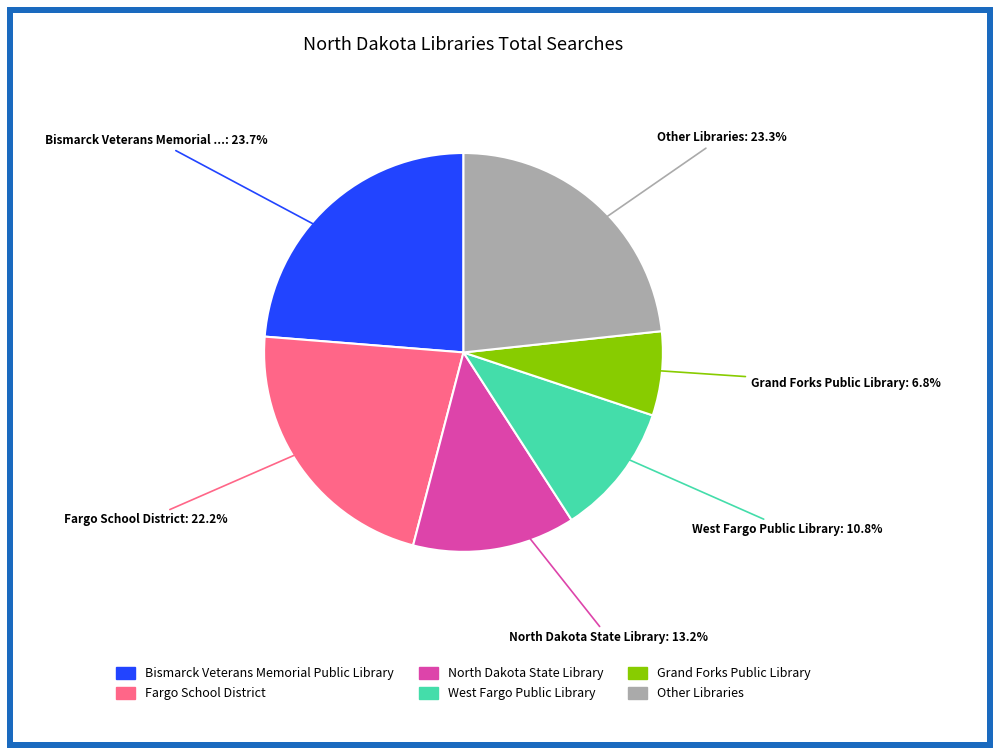

Does any single category account for the majority?

No